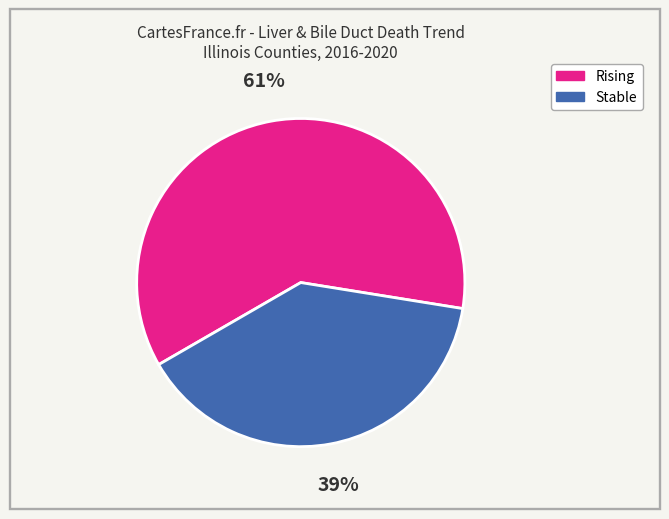

To the nearest percent, what is the difference between the largest and smallest slice percentages?

22%